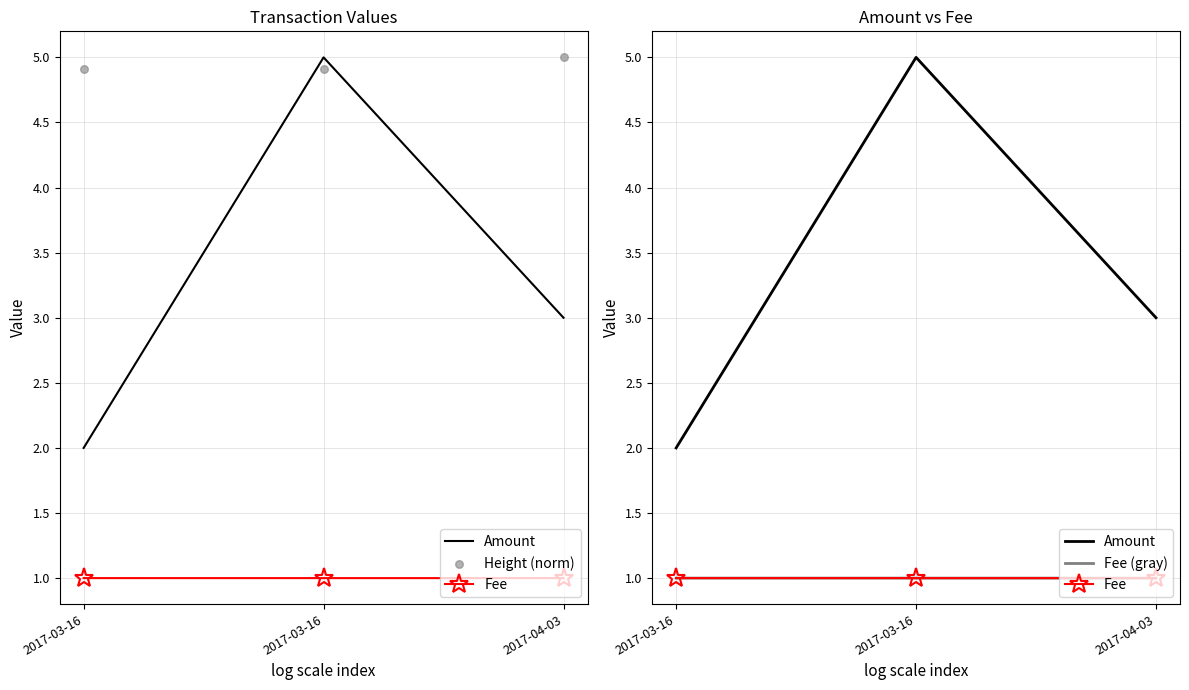

Which series contains the lowest Y value?

Fee